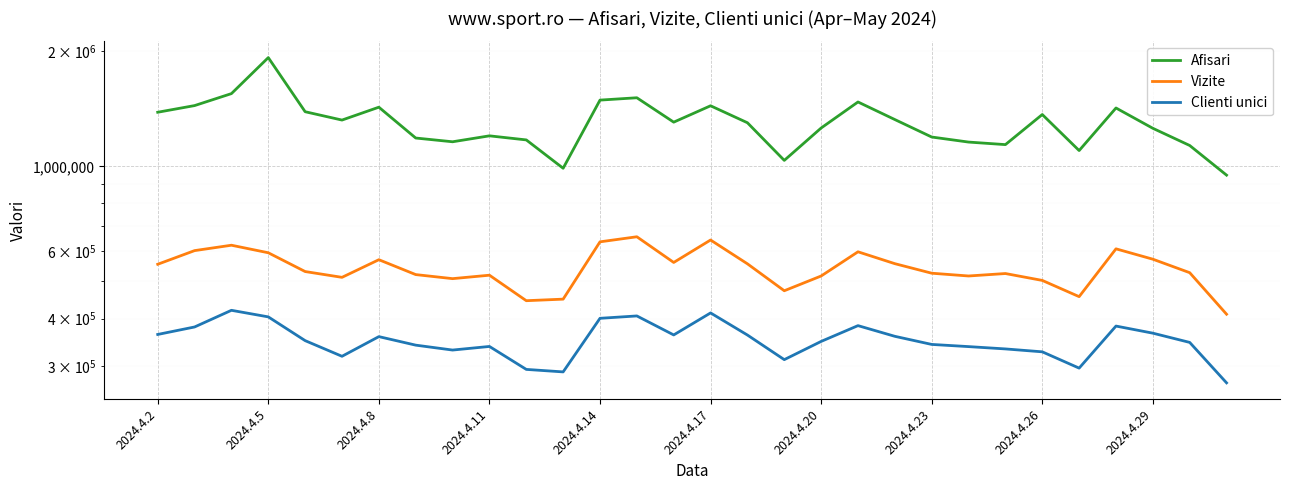

The value of Clienti unici at 14 is 362447. True or false?

True